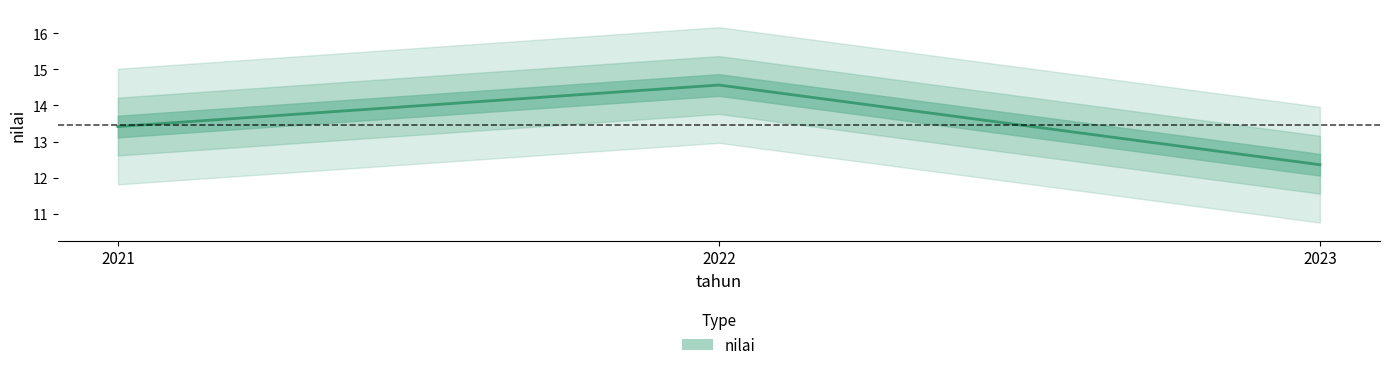

What is the value of the 2nd point from the left?

14.6